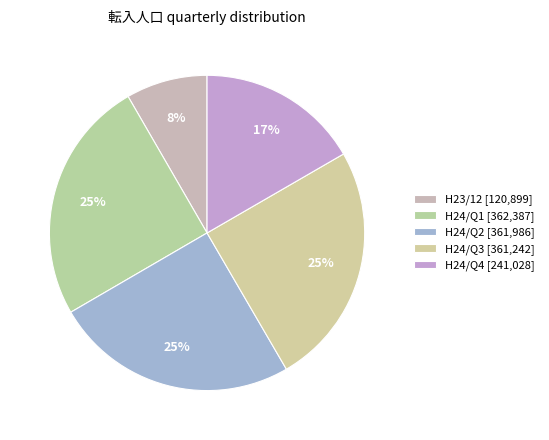

Count the number of slices in the pie.

5